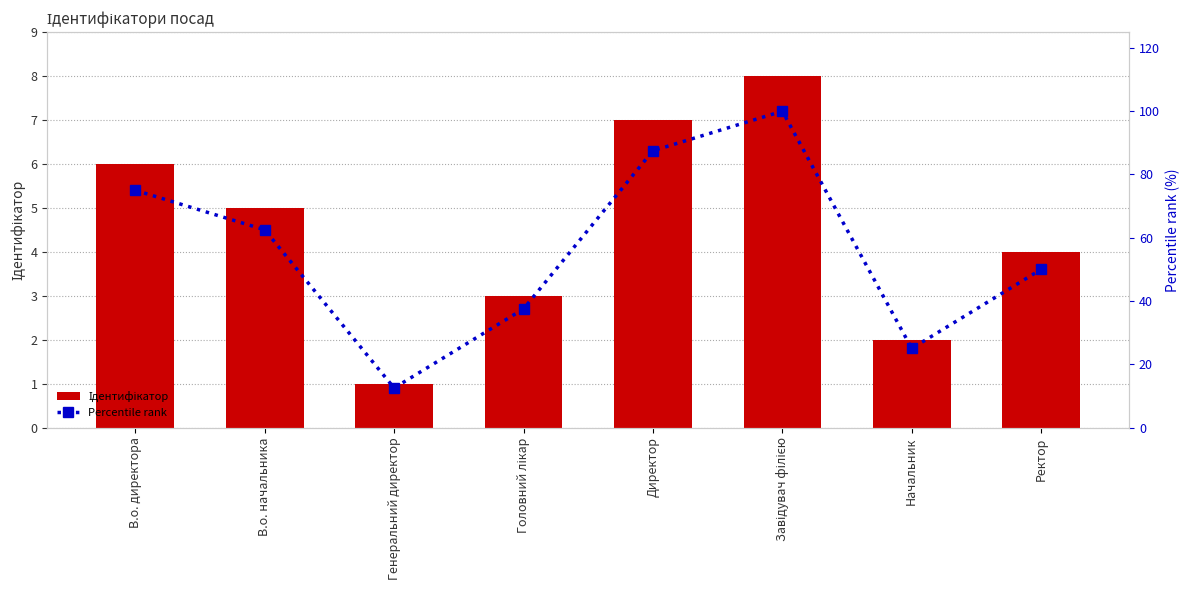

The Ідентифікатор series shows 0.5 at Генеральний директор. True or false?

False